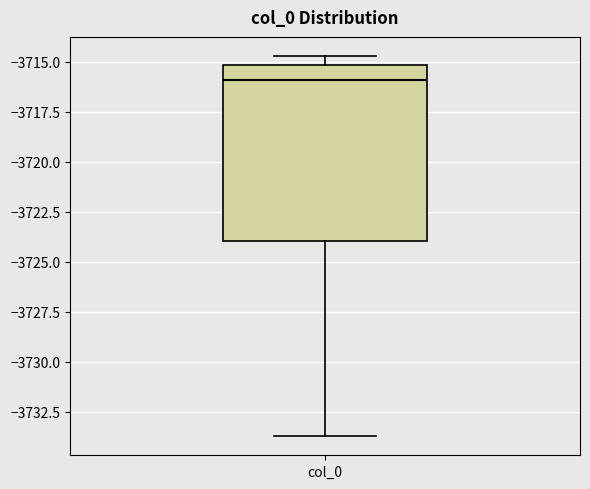

Read this box plot against the y-axis: the position of the median line, the range covered by the box, and the ends of both whiskers. The values are not printed on the chart, so give them approximately, as read against the axis.

median -3716.0, box -3724.0 to -3715.0, whiskers -3733.5 to -3714.5